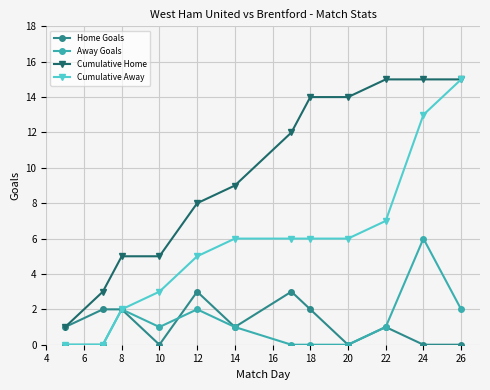

True or false: Away Goals has more than 0 points higher than both neighbors.

True